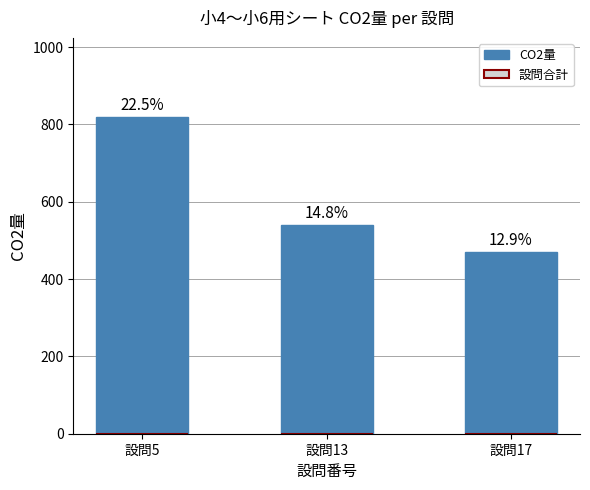

How many bars are there in total?

3